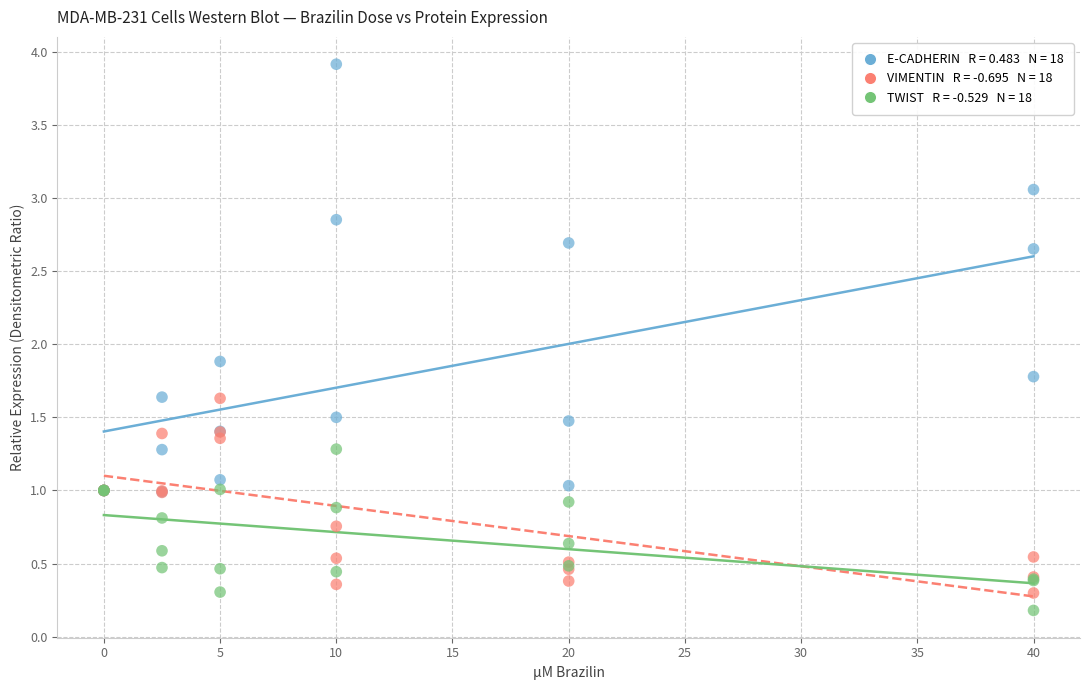

Across all series, what Y value is closest to 2?

1.9